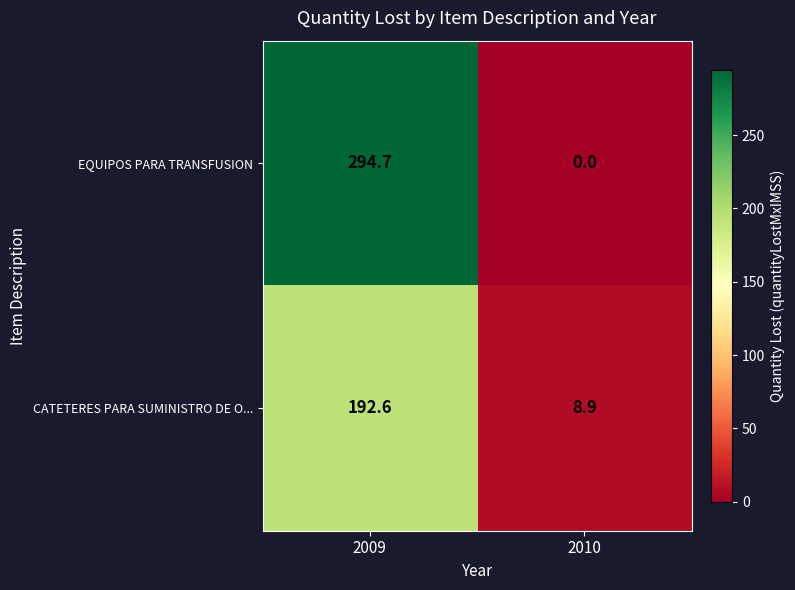

Which series changed the most between 2009 and 2010?

EQUIPOS PARA TRANSFUSION